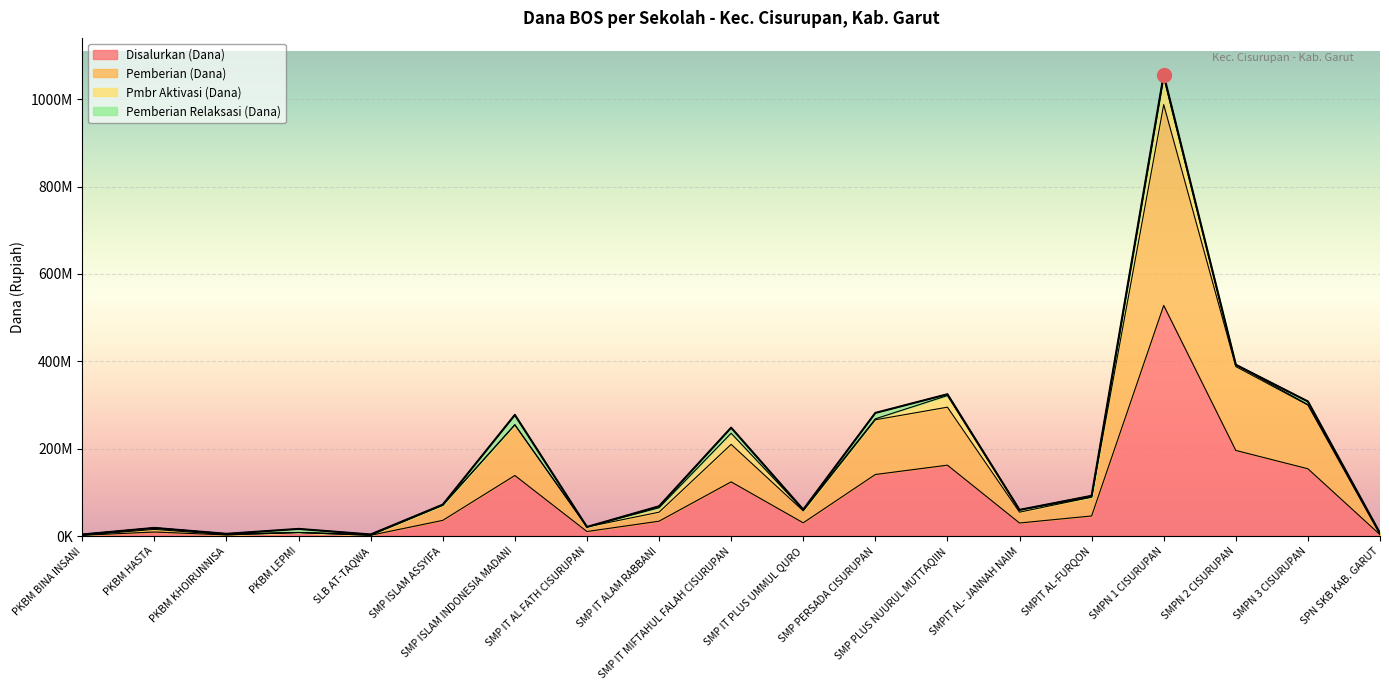

True or false: Disalurkan (Dana) has more than 1 points higher than both neighbors.

True